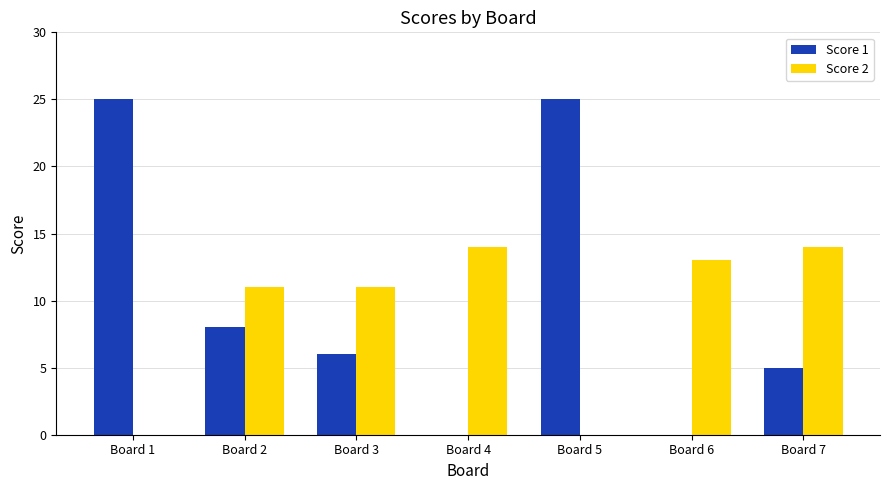

Is the value of Score 2 at Board 6 greater than the value of Score 1 at Board 3?

Yes